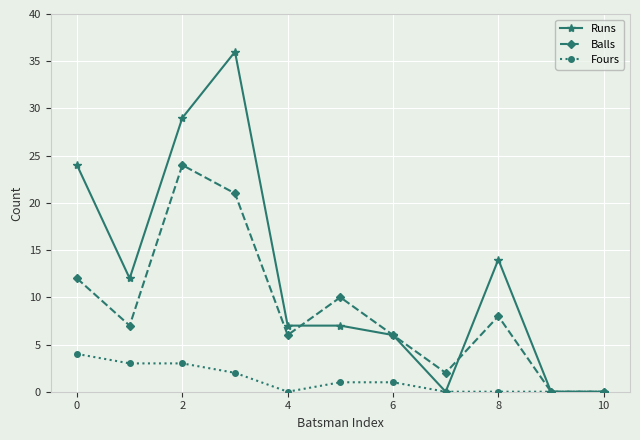

True or false: Runs has more than 0 points higher than both neighbors.

True